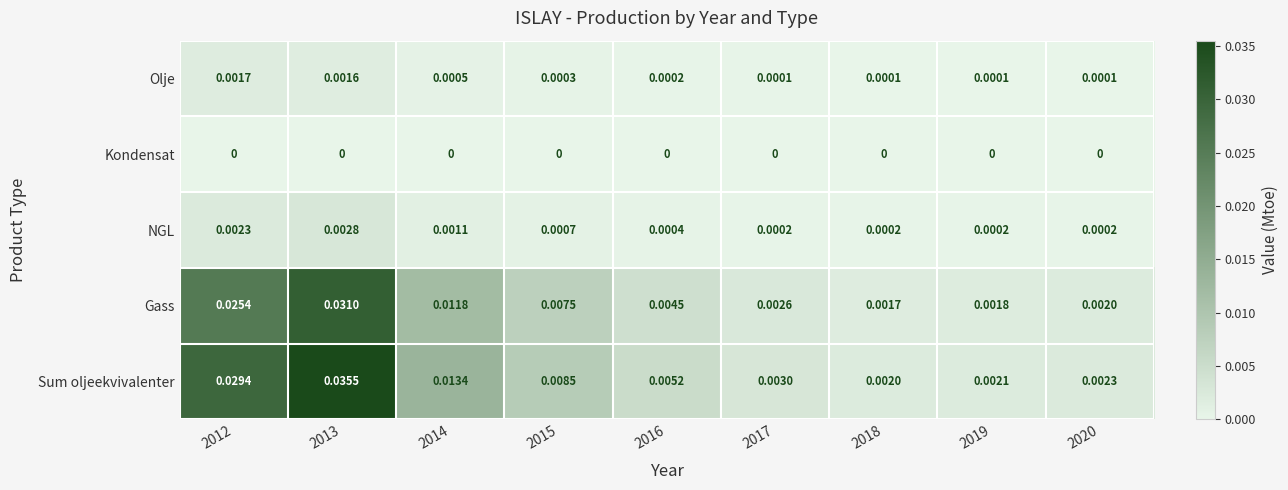

How many distinct data groups are displayed?

5